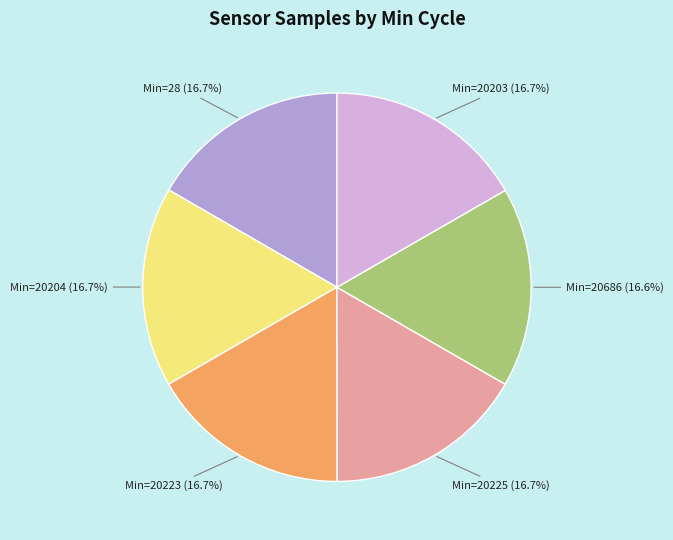

Is the sum of Min=20223 and Min=20203 greater than half?

No